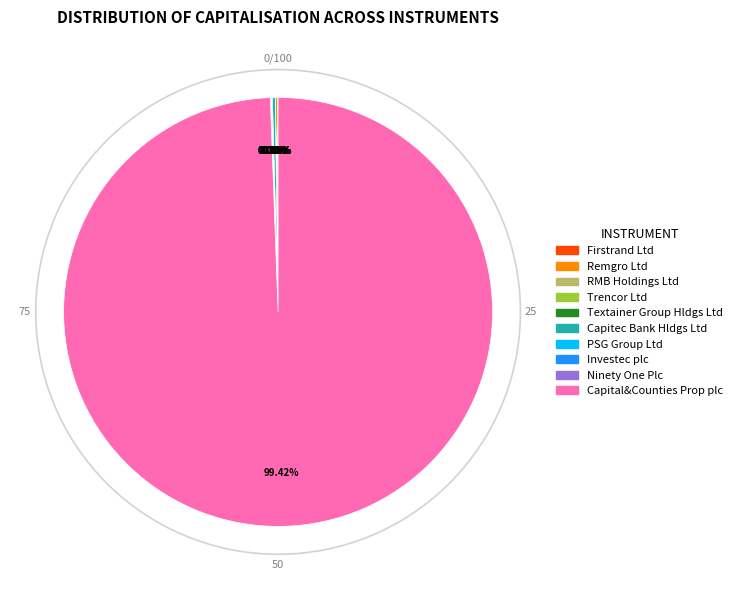

Does Capital&Counties Prop plc account for over 50% of the chart?

Yes